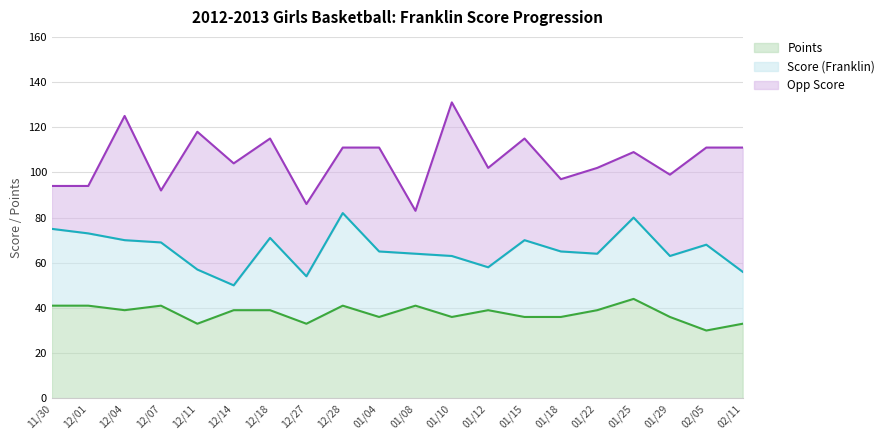

At how many categories does at least one series exceed 67?

1